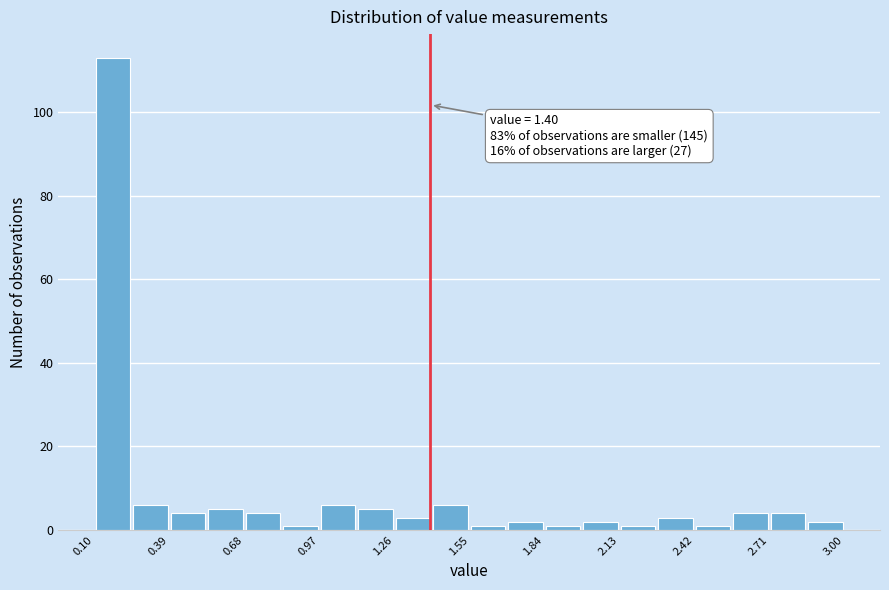

Read against the x-axis, roughly where is the centre of the tallest bar?

0.15